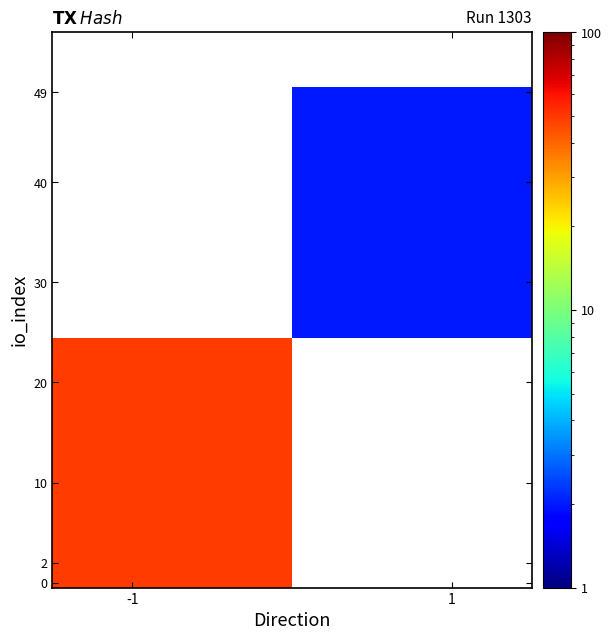

Count the number of categories in the chart.

2